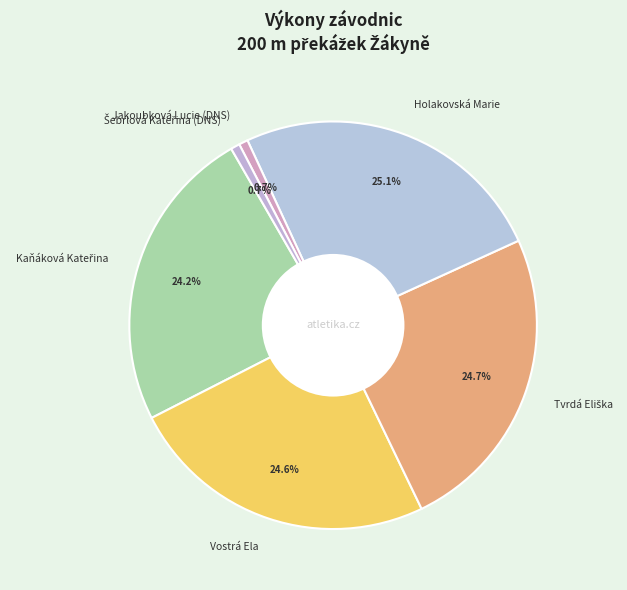

Is Holakovská Marie the majority of the pie?

No